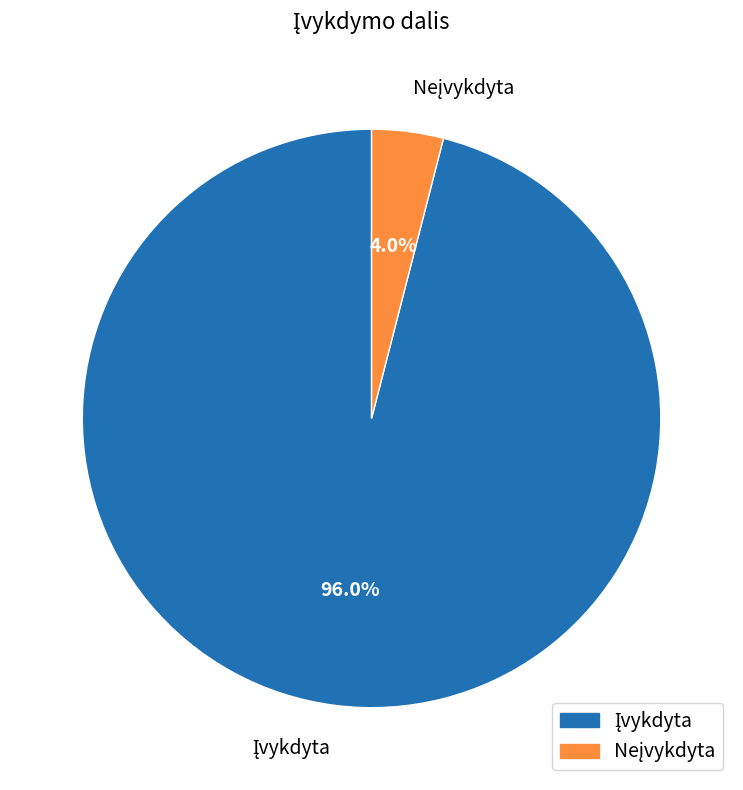

How many slices are in this pie chart?

2